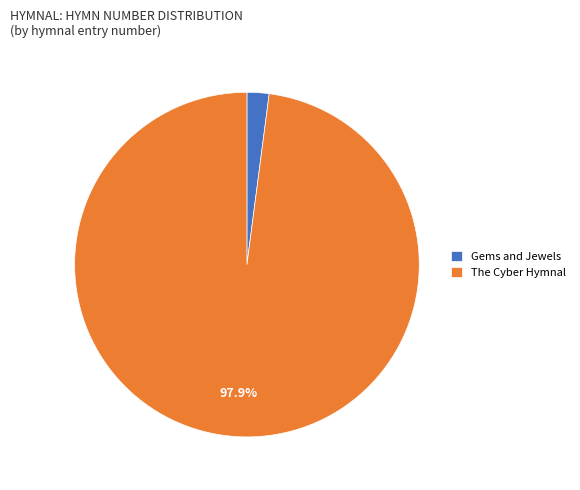

Between The Cyber Hymnal and Gems and Jewels, which is larger?

The Cyber Hymnal